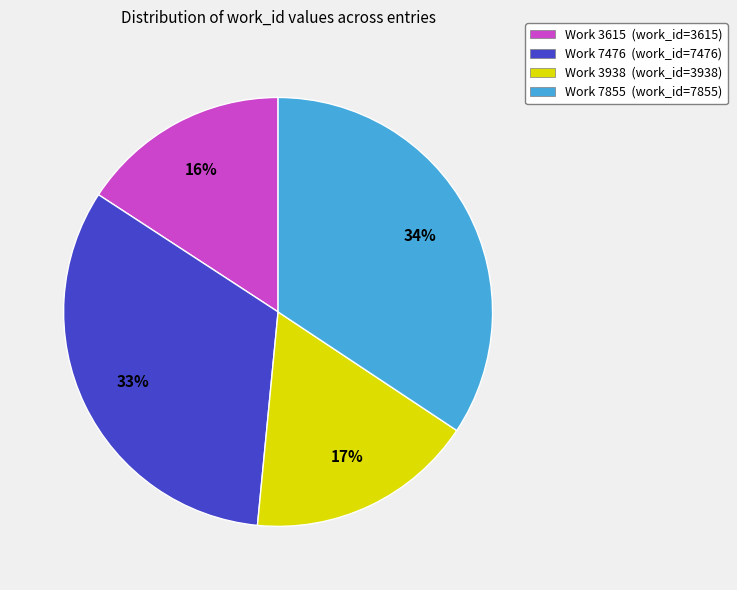

True or false: Work 7855 accounts for 34% of the total.

True